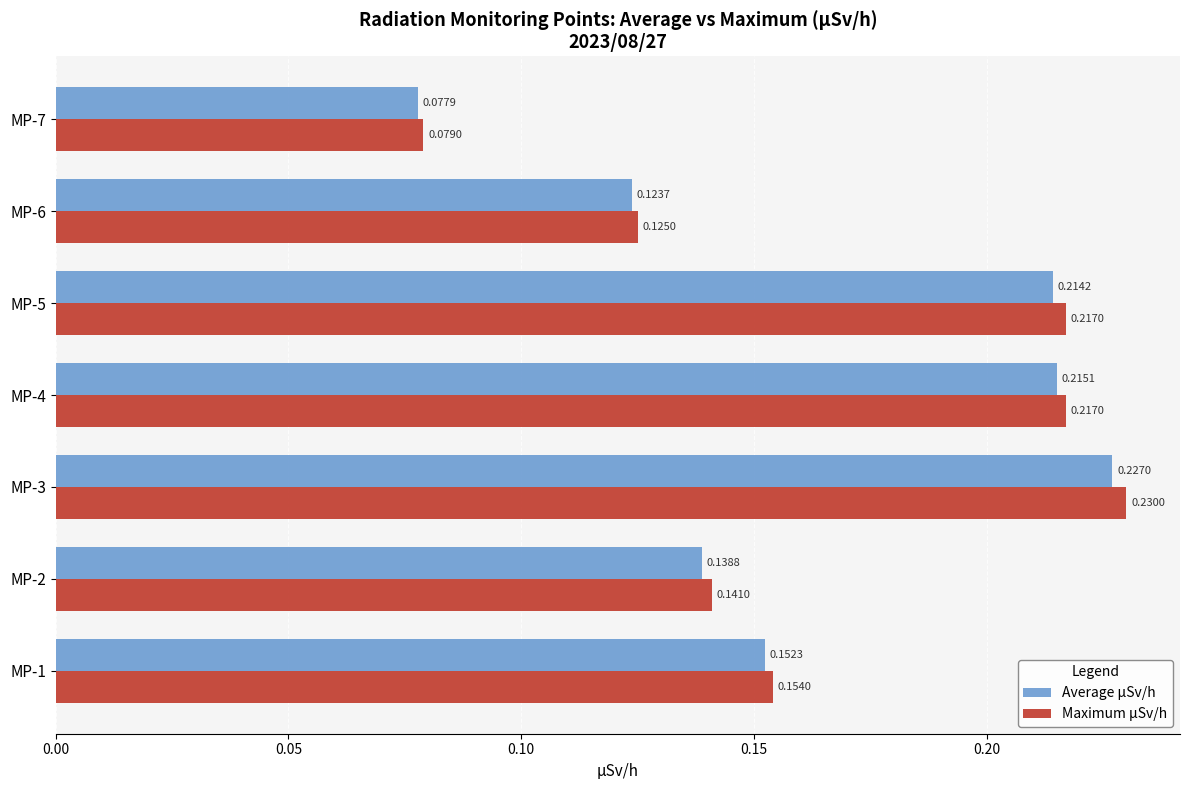

How many series are shown in this chart?

2